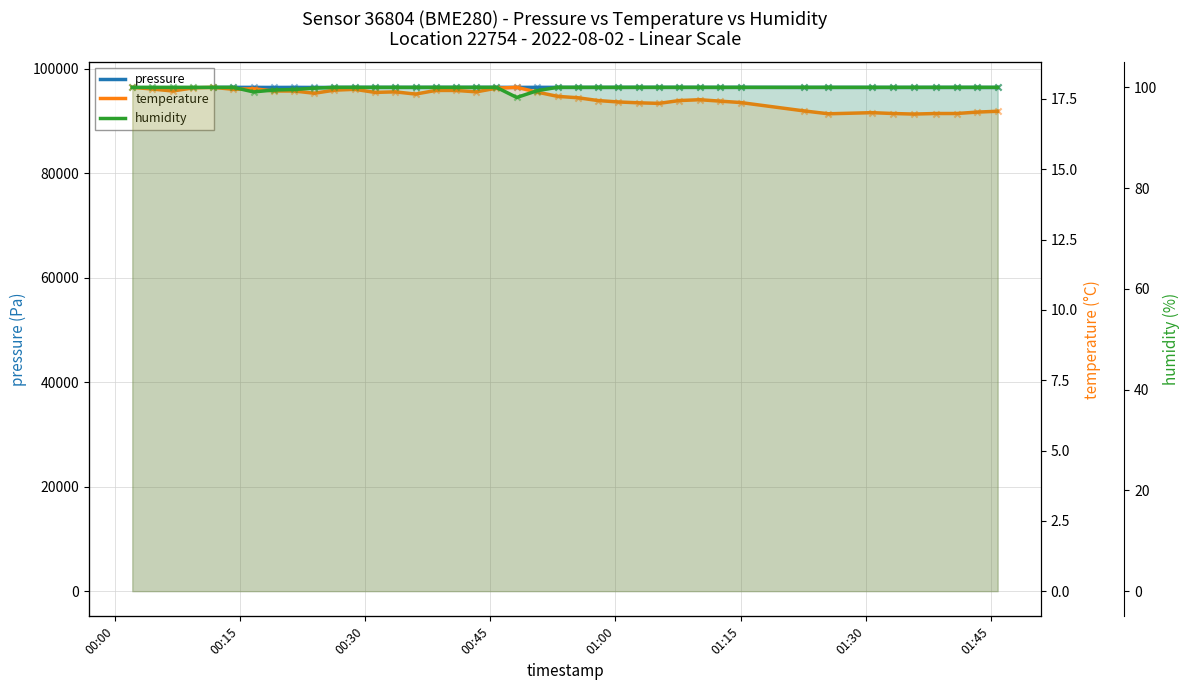

Which series has the widest spread of Y values?

pressure